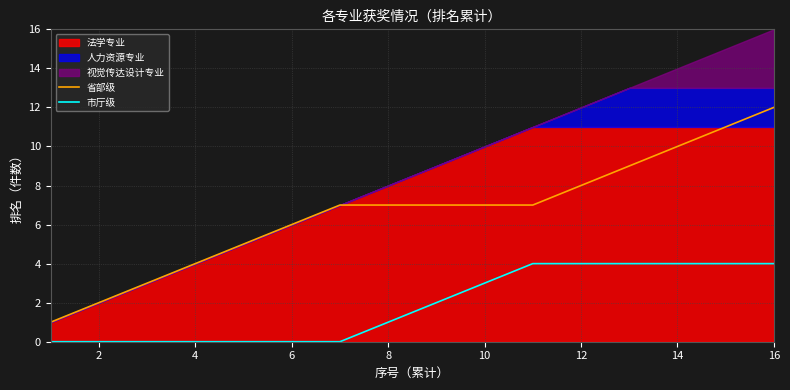

The value of 省部级 at 10 is 10. True or false?

False